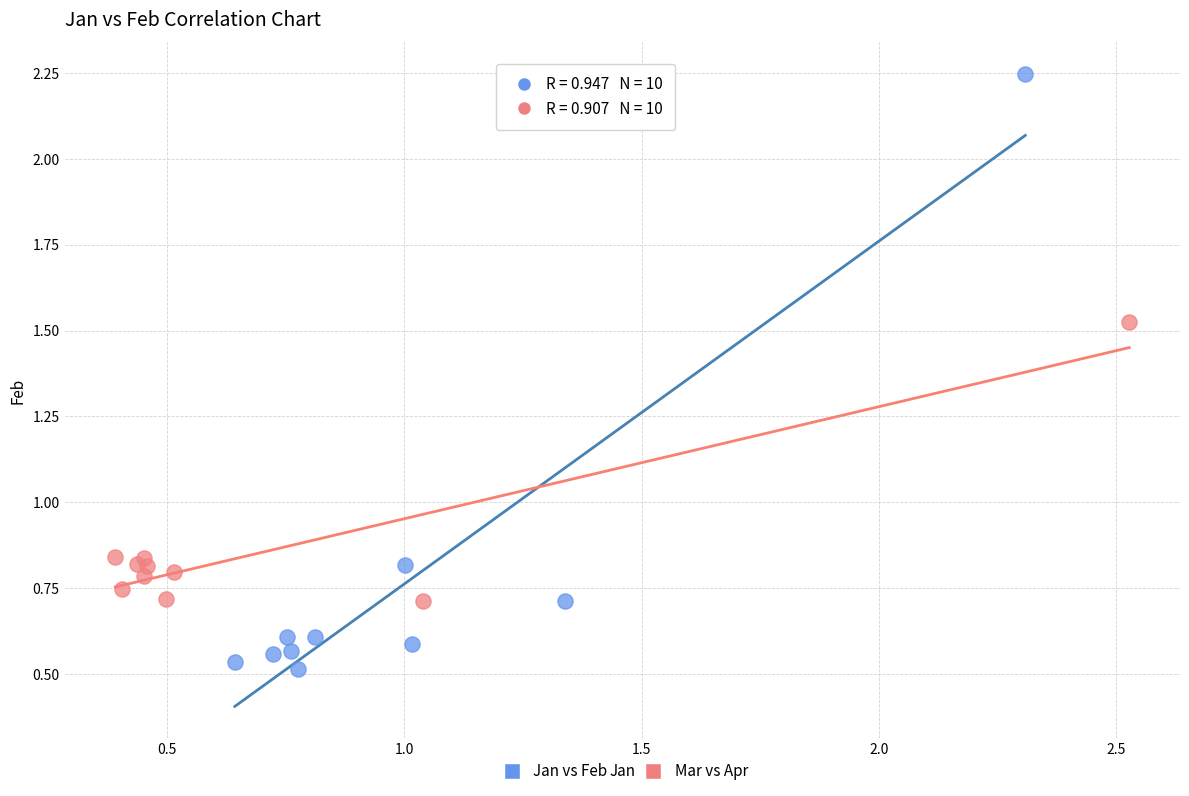

Which series contains the highest Y value?

Jan vs Feb